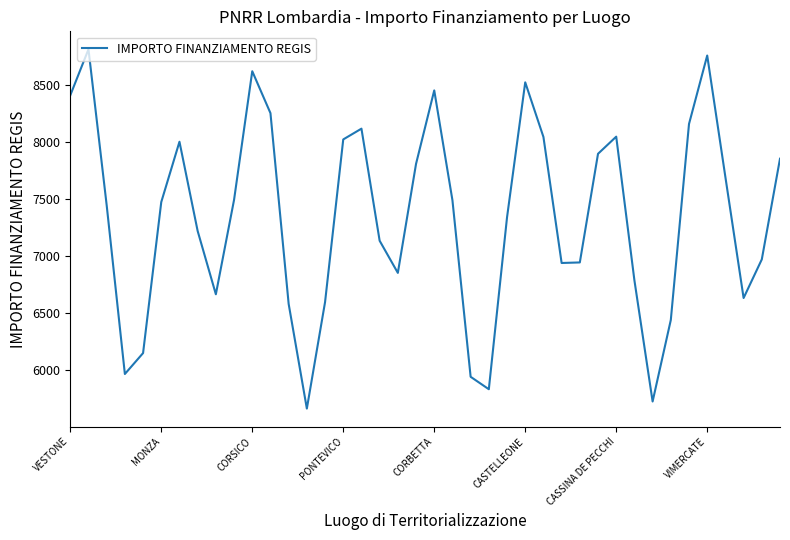

What is the greatest value displayed?

8814.2